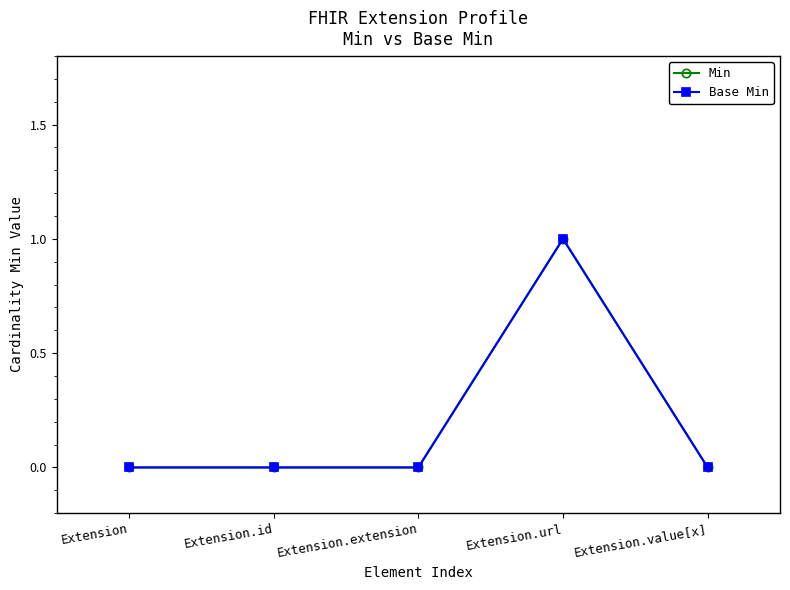

Which series changed the most between Extension and Extension.value[x]?

Min